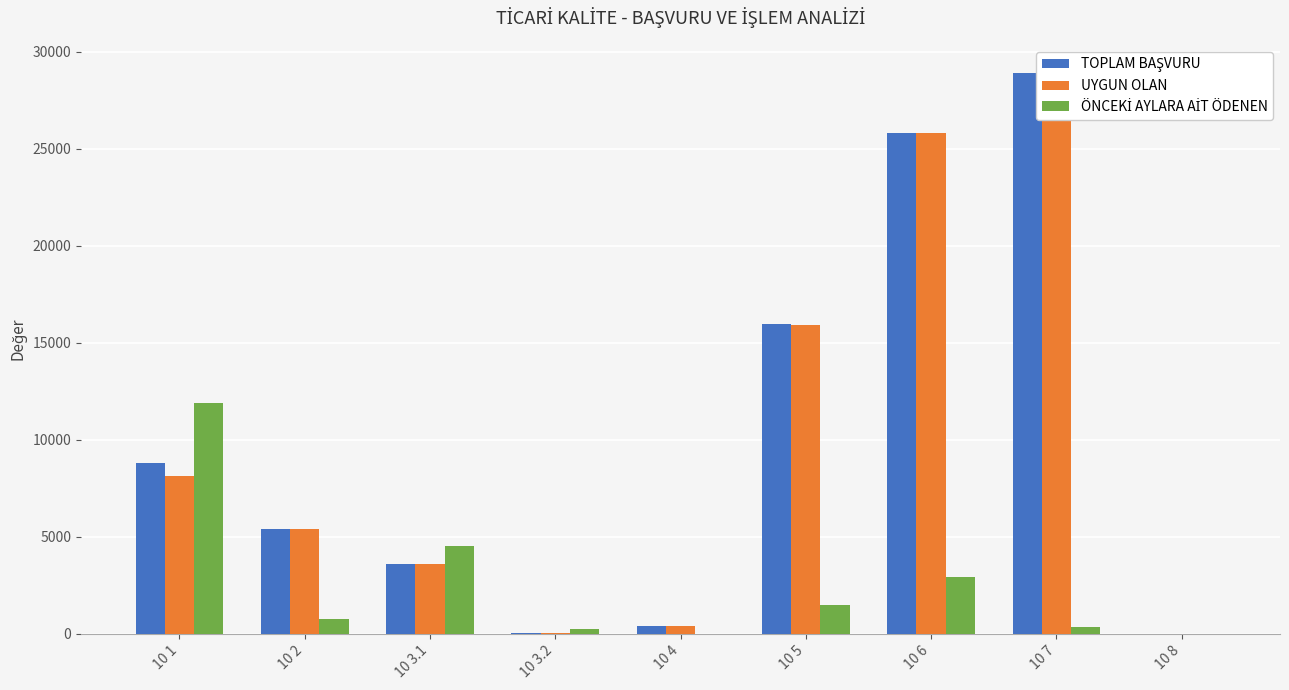

Which has a higher value, 10 6 or 10 3.1?

10 6